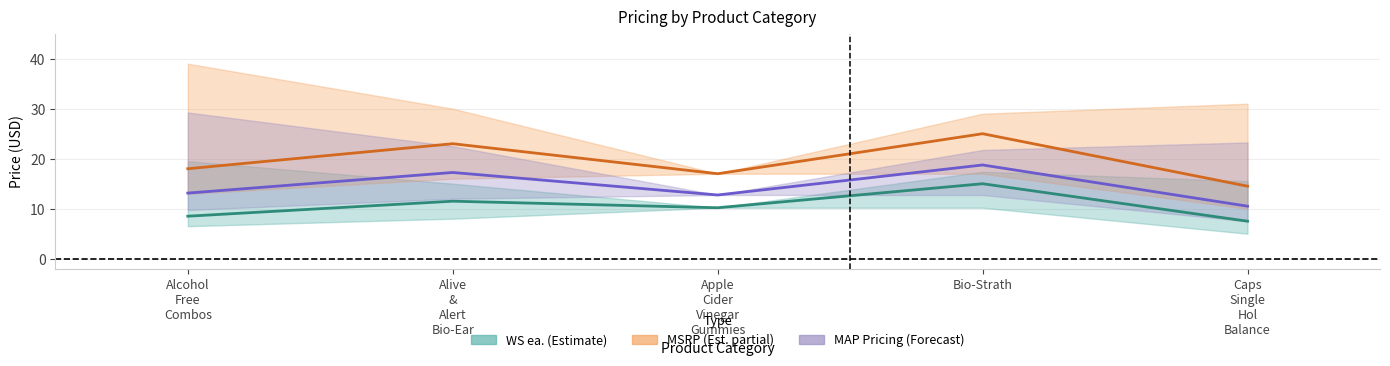

True or false: MSRP (Est. partial) and WS ea. (Estimate) intersect in this chart.

False